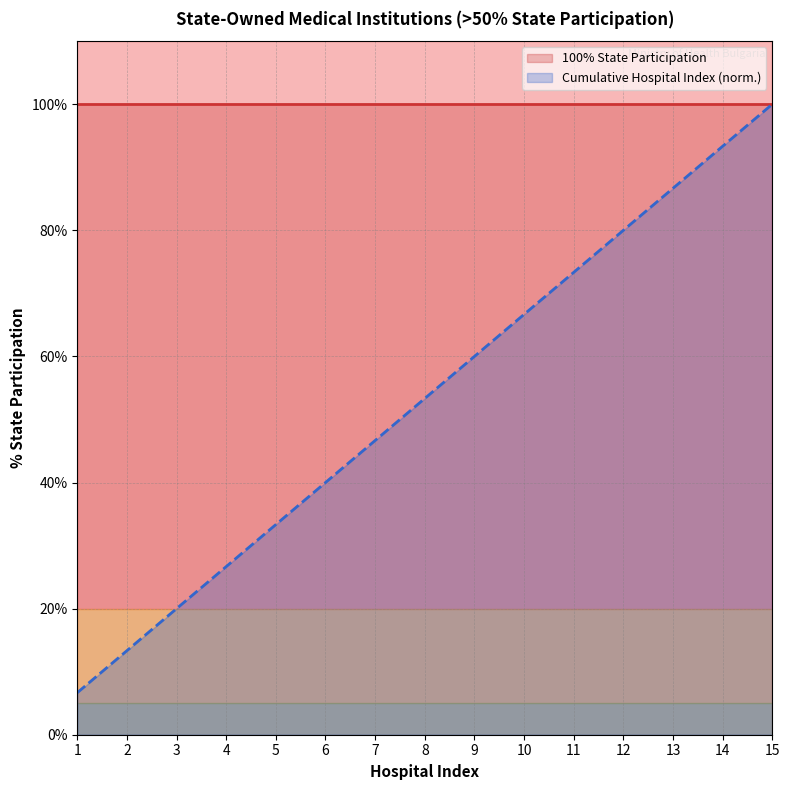

True or false: the data shows 6.7 at 1.

True